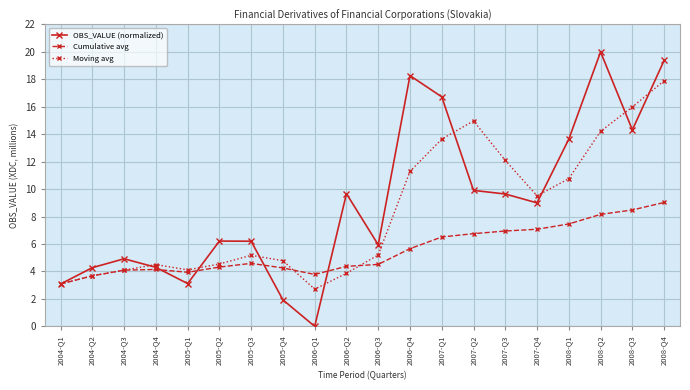

Rank the series at 2005-Q2 from lowest to highest value.

Cumulative avg, Moving avg, OBS_VALUE (normalized)